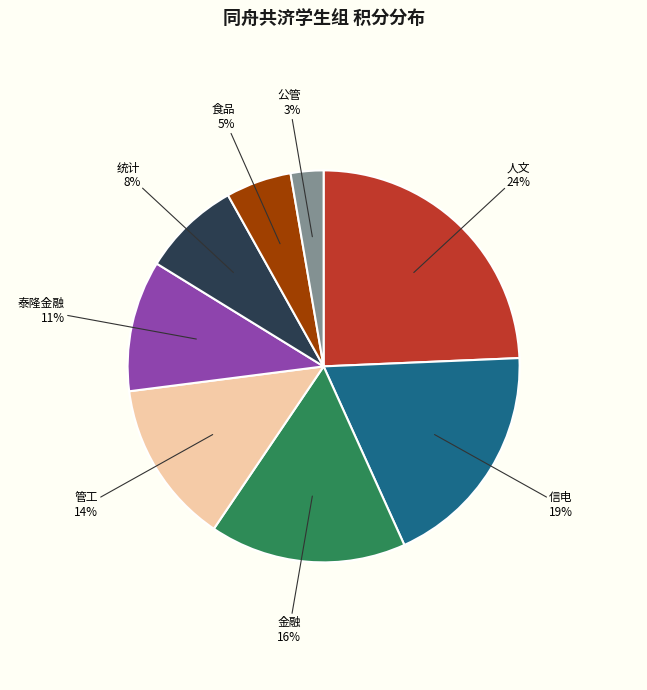

To the nearest percent, what is the difference between the 金融 and 人文 slice percentages?

8%